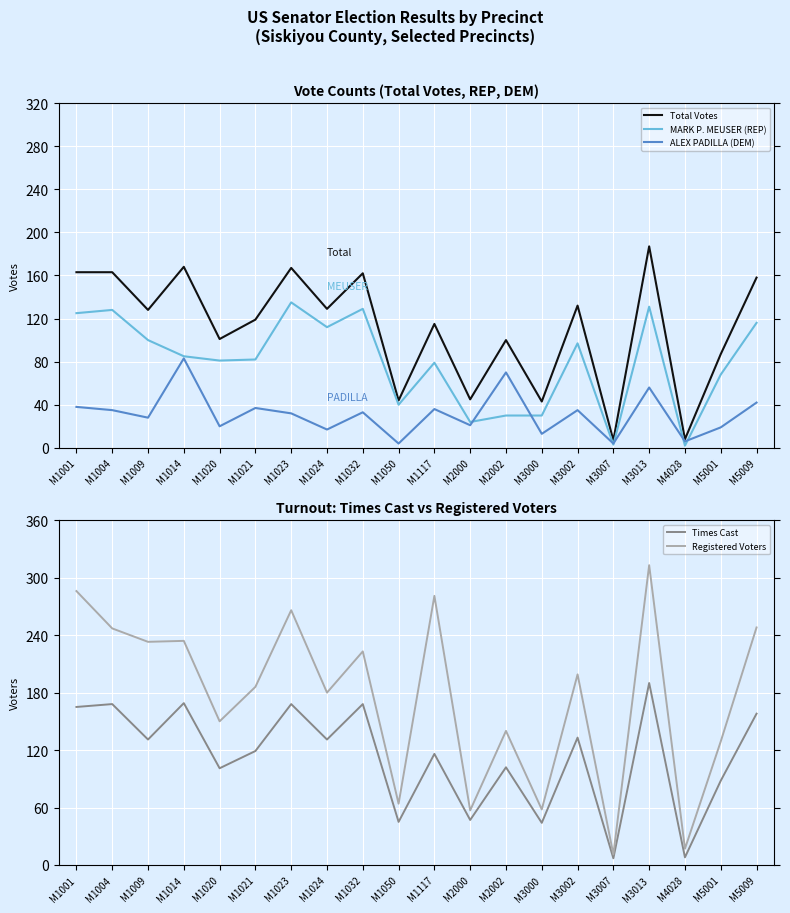

Which has a higher value, M5009 or M2000?

M5009